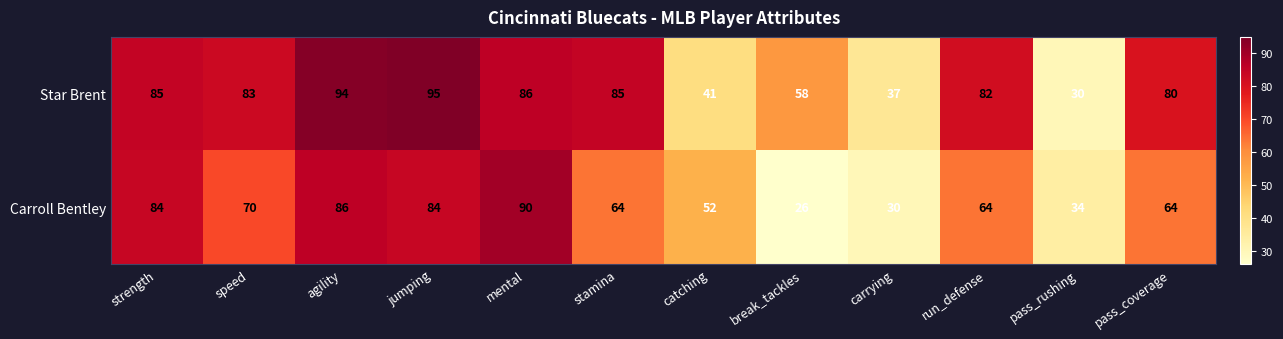

Reading left to right, what are all the values shown in this chart?

Star Brent: 85	83	94	95	86	85	41	58	37	82	30	80
Carroll Bentley: 84	70	86	84	90	64	52	26	30	64	34	64